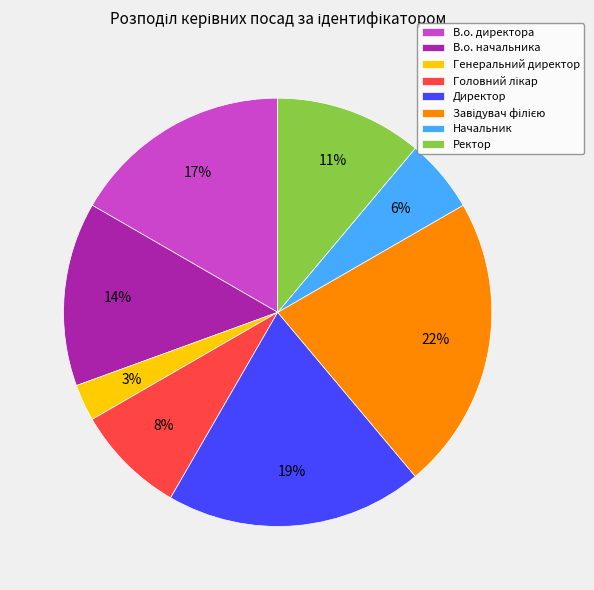

Count the number of slices in the pie.

8